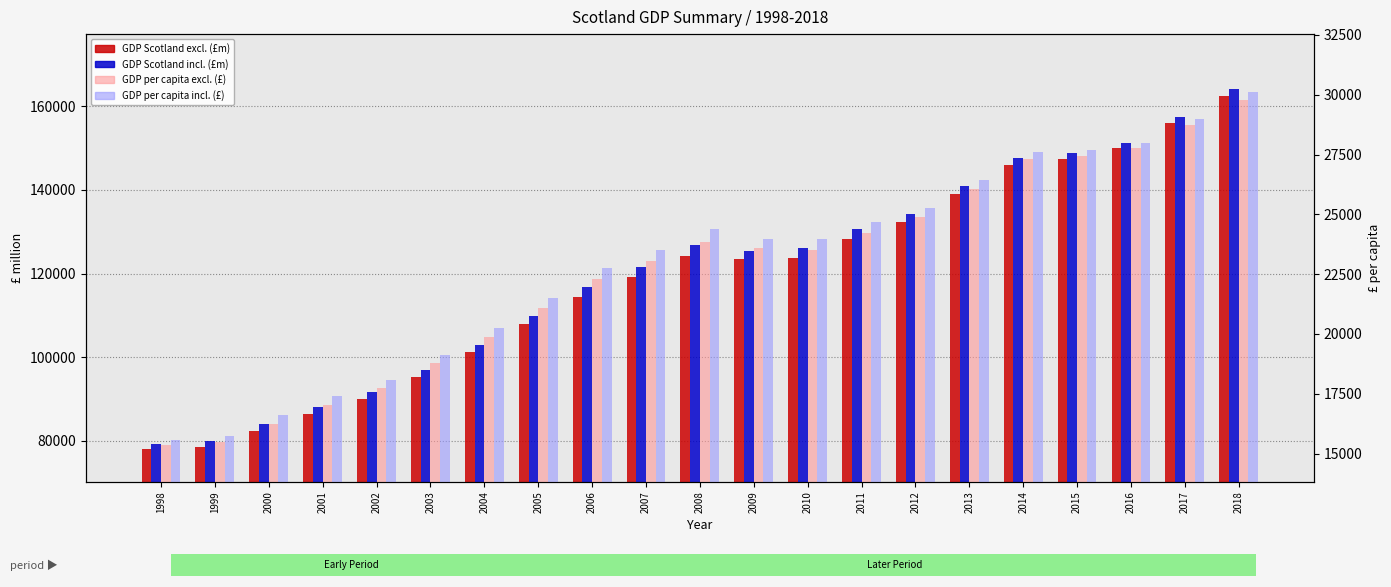

Reading left to right, what are all the values shown in this chart?

GDP Scotland excl. (£m): 77936	78546	82226	86301	89868	95189	101115	107808	114359	119094	124116	123494	123732	128329	132248	138937	146013	147377	150104	156032	162386
GDP Scotland incl. (£m): 79097	79836	84100	88048	91565	96881	102862	109851	116793	121453	126806	125486	126037	130733	134259	140912	147702	148734	151276	157364	164163
GDP per capita excl. (£): 15350	15486	16240	17041	17739	18780	19887	21096	22279	23035	23855	23604	23513	24213	24888	26078	27304	27429	27772	28756	29800
GDP per capita incl. (£): 15579	15740	16610	17386	18074	19114	20231	21496	22753	23492	24372	23985	23951	24667	25267	26449	27620	27681	27989	29001	30126